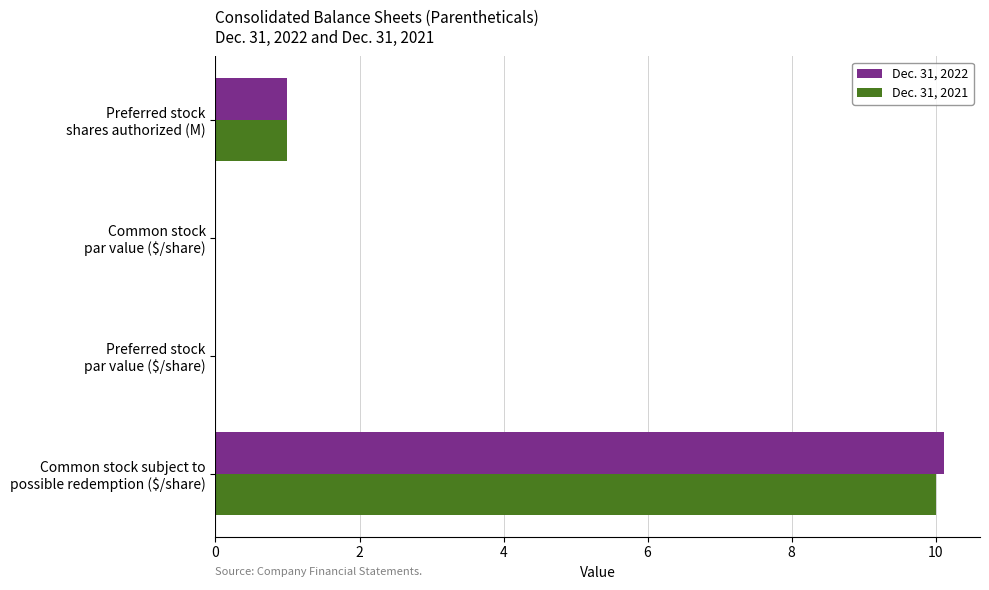

Which series has the widest spread of values?

Dec. 31, 2022